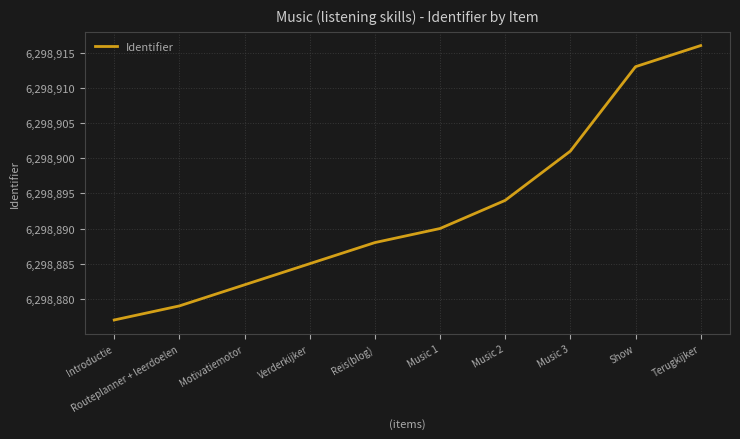

What value does the data have at Routeplanner + leerdoelen, to the nearest 5?

6298880